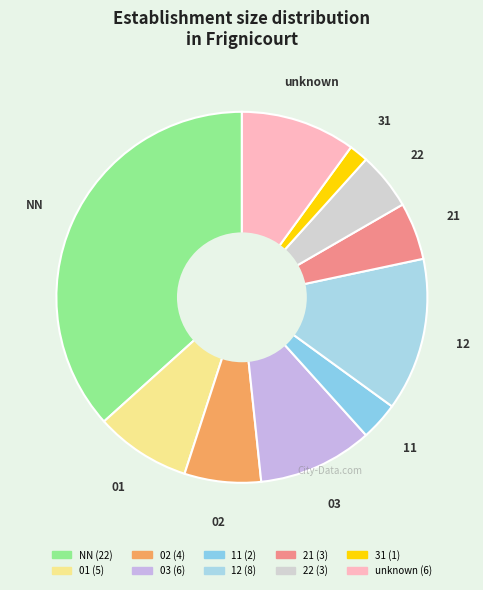

Does any single category account for the majority?

No